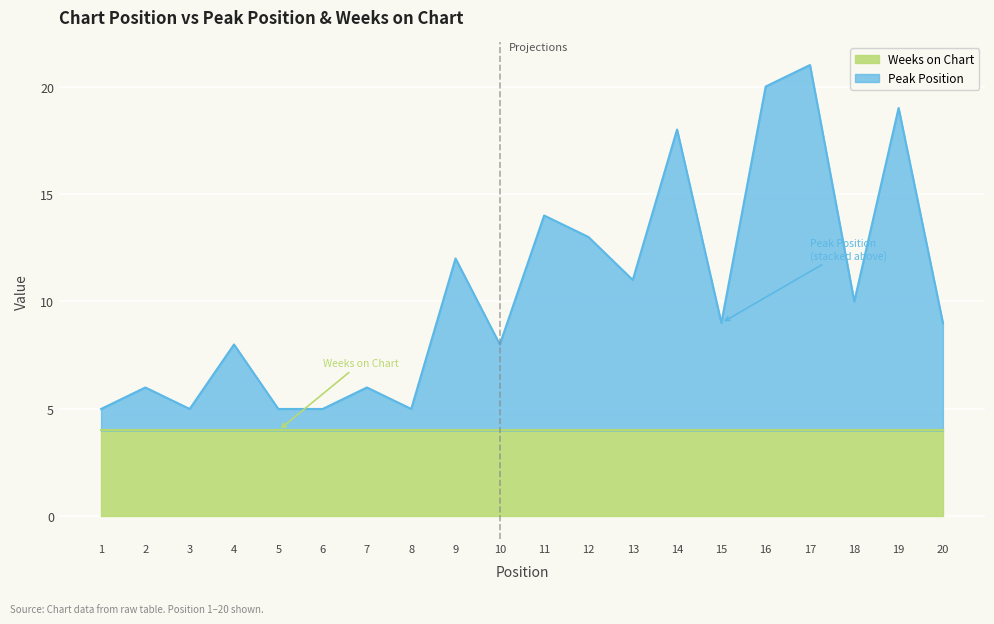

What is the highest value of the Weeks on Chart series?

4